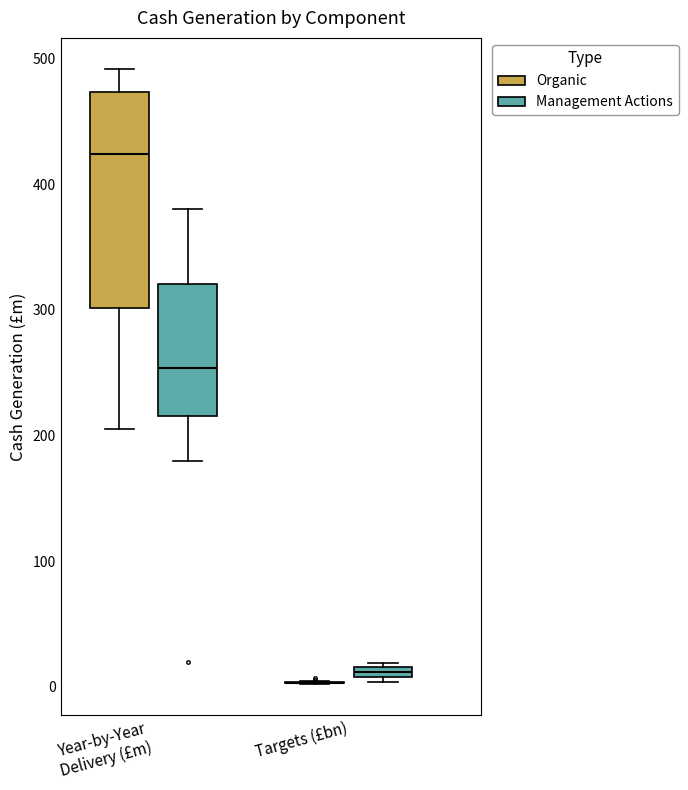

Which box is the tallest, from its lower edge to its upper edge?

Year-by-Year Delivery (£m) (Organic)